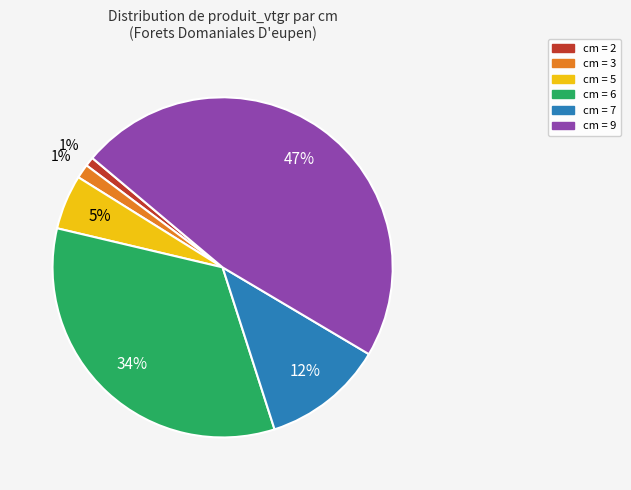

Is there a majority slice in this chart?

No